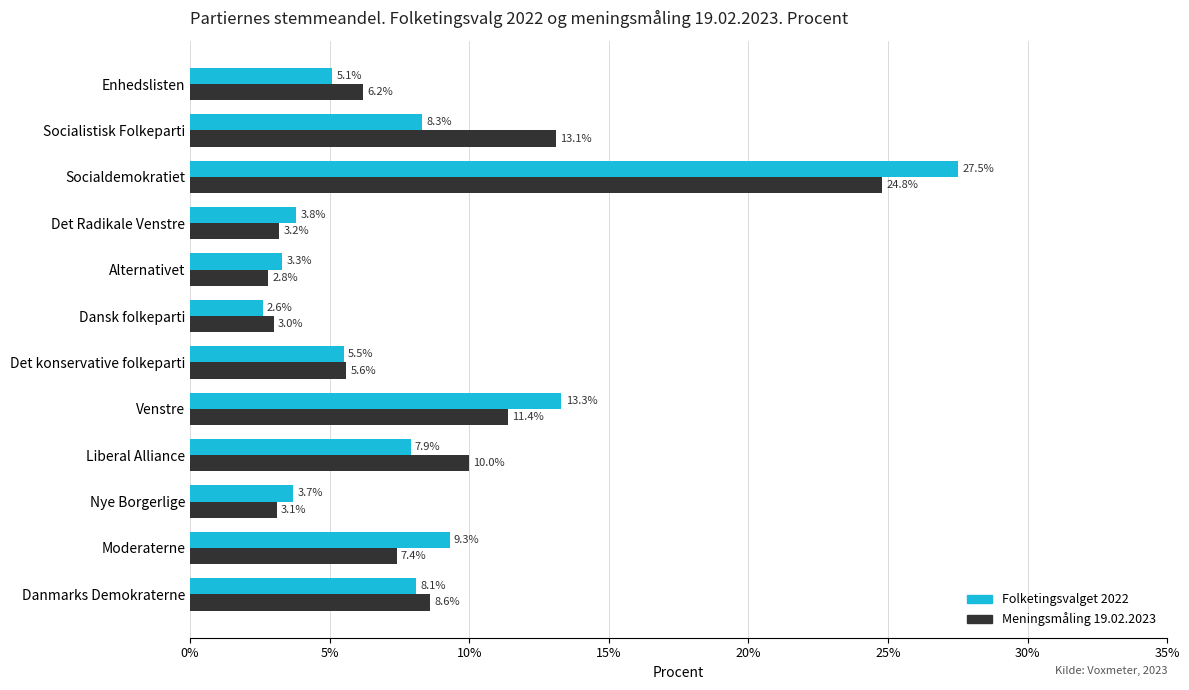

Is the value of Meningsmåling 19.02.2023 at Det konservative folkeparti greater than the value of Folketingsvalget 2022 at Liberal Alliance?

No